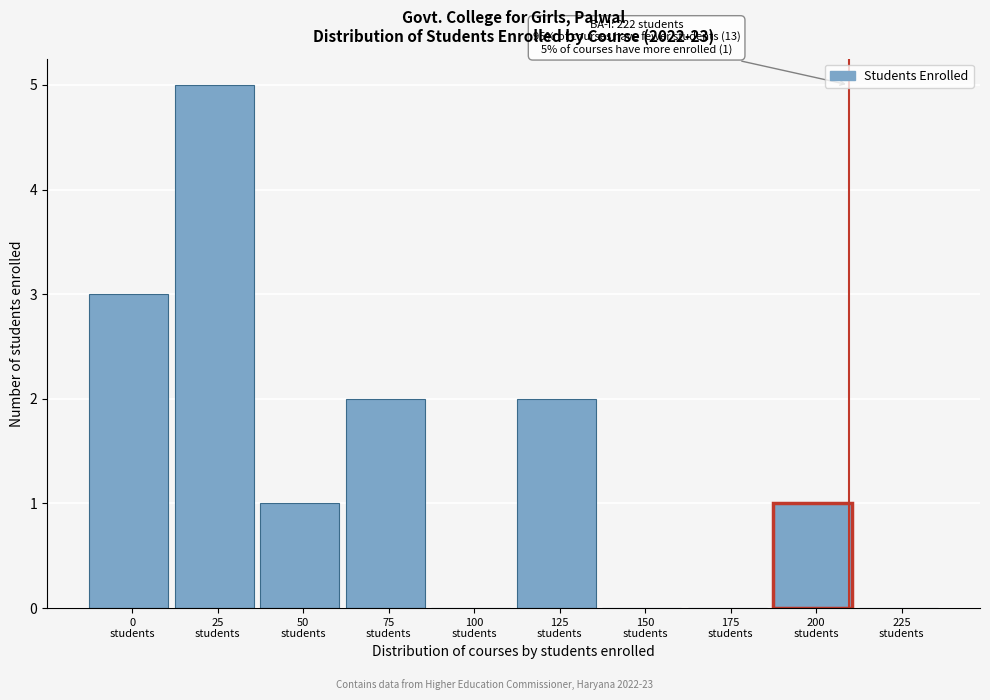

What is the sum of all values?

14